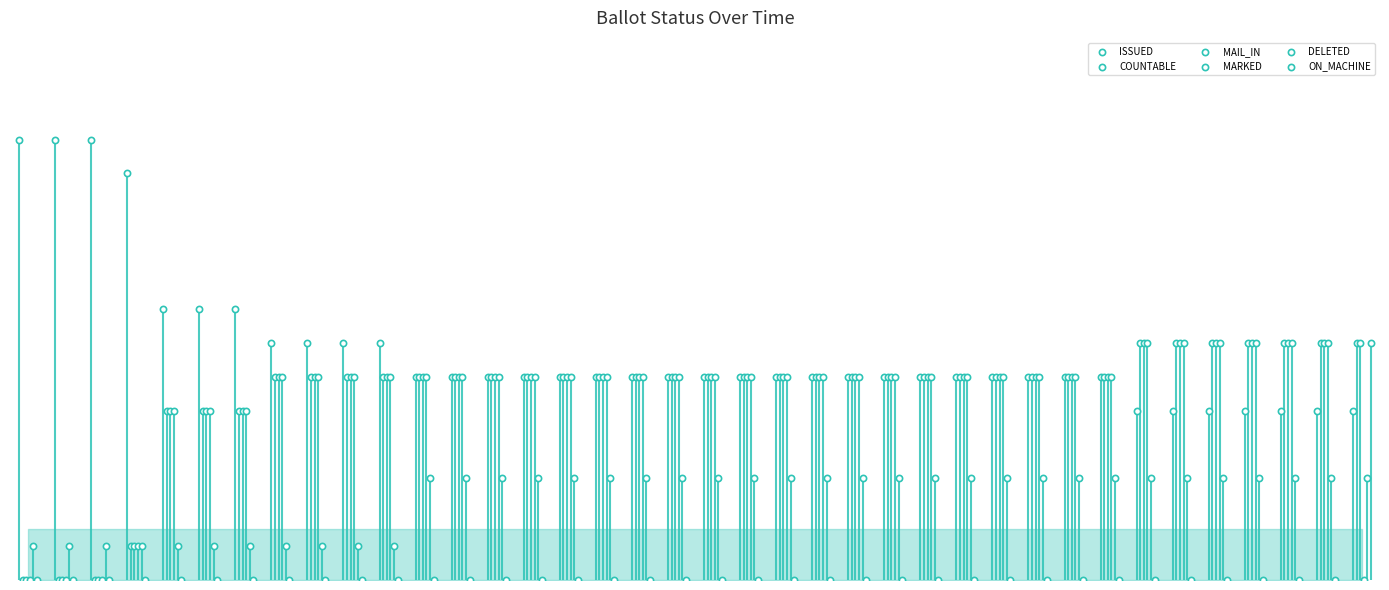

At how many categories does at least one series exceed 7?

7